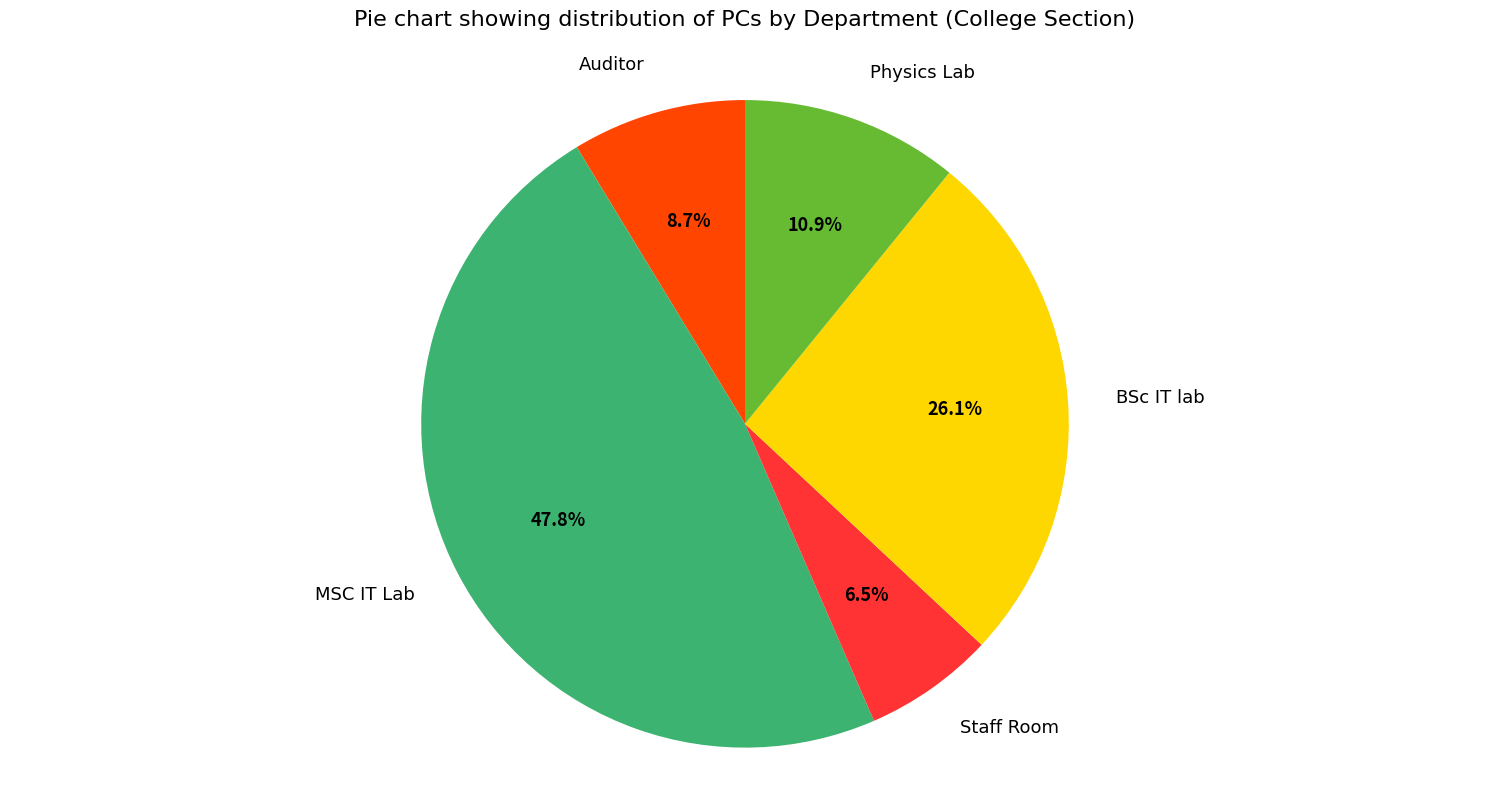

Is Staff Room the majority of the pie?

No